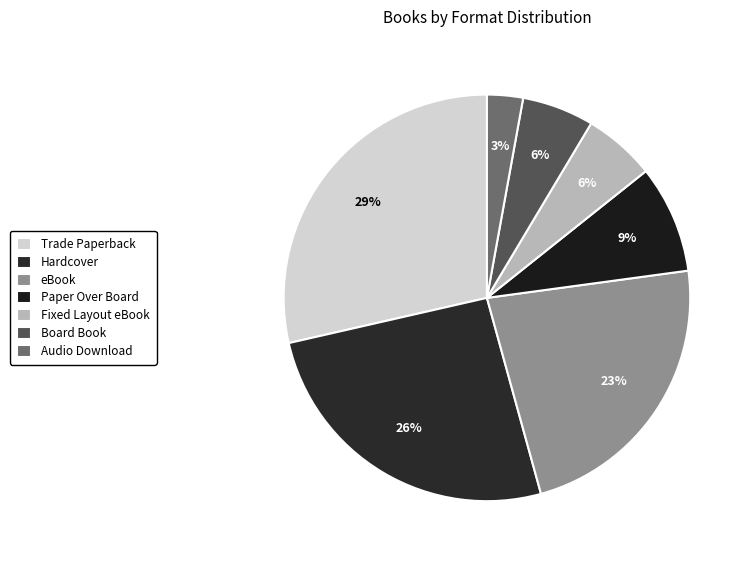

What is the largest slice in the pie chart?

Trade Paperback